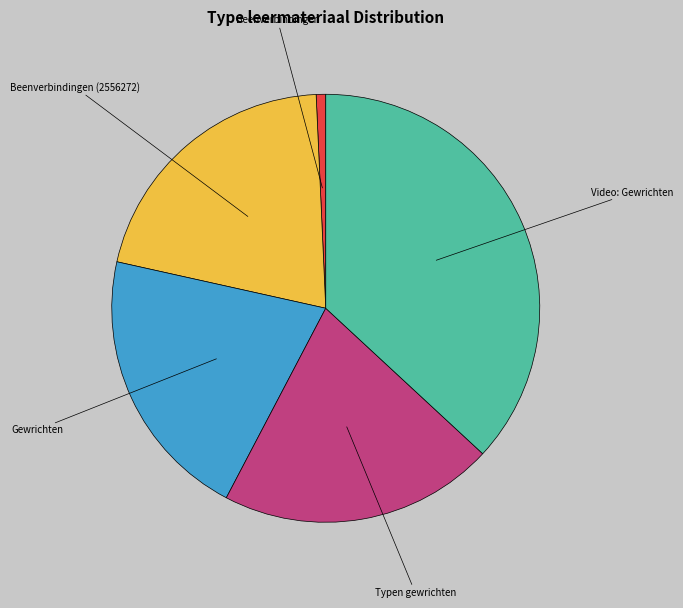

Is there a majority slice in this chart?

No